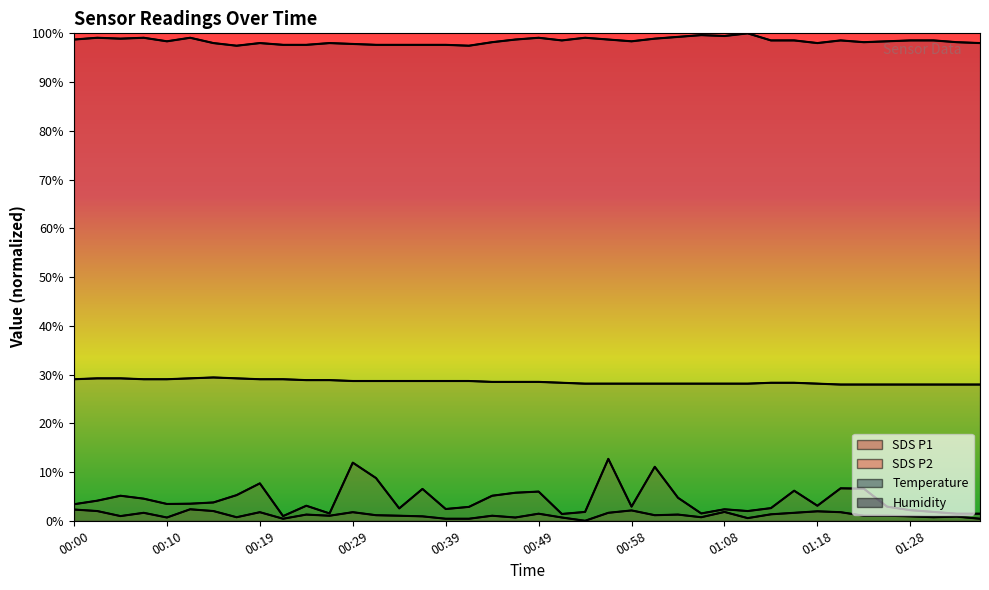

At how many categories does at least one series exceed 51?

40